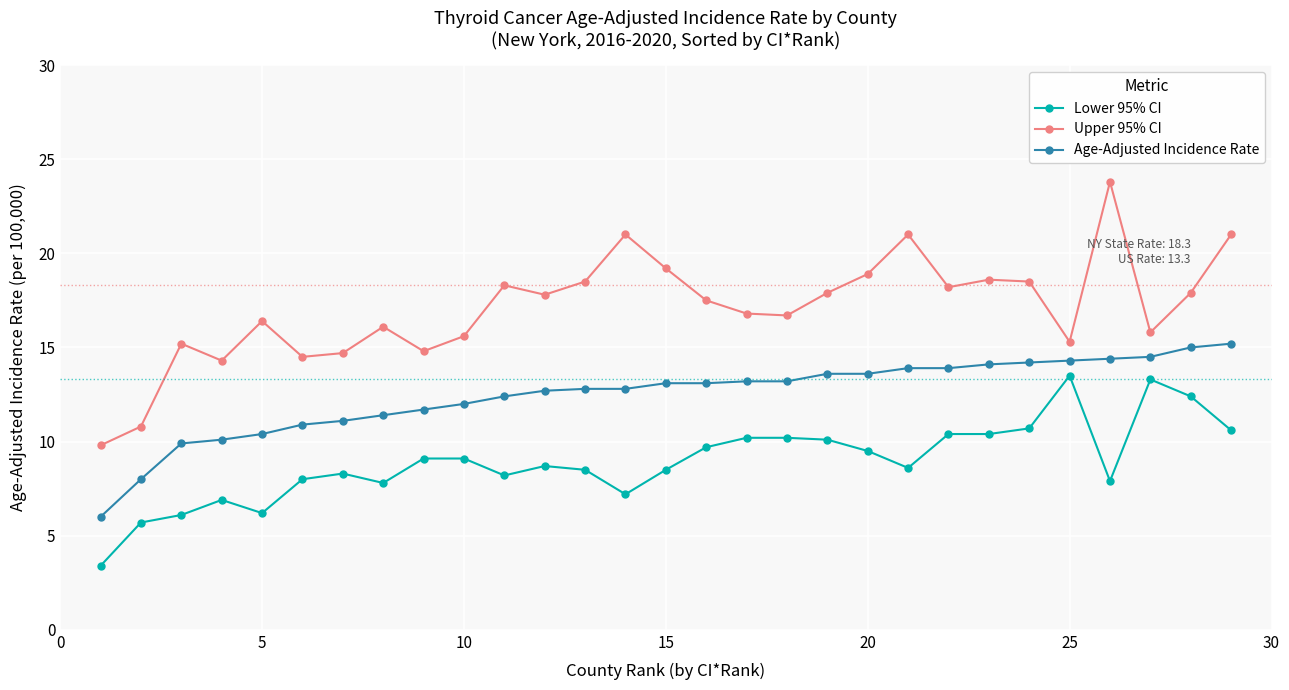

What is the value of the Lower 95% CI point at the 12th from the left?

8.7